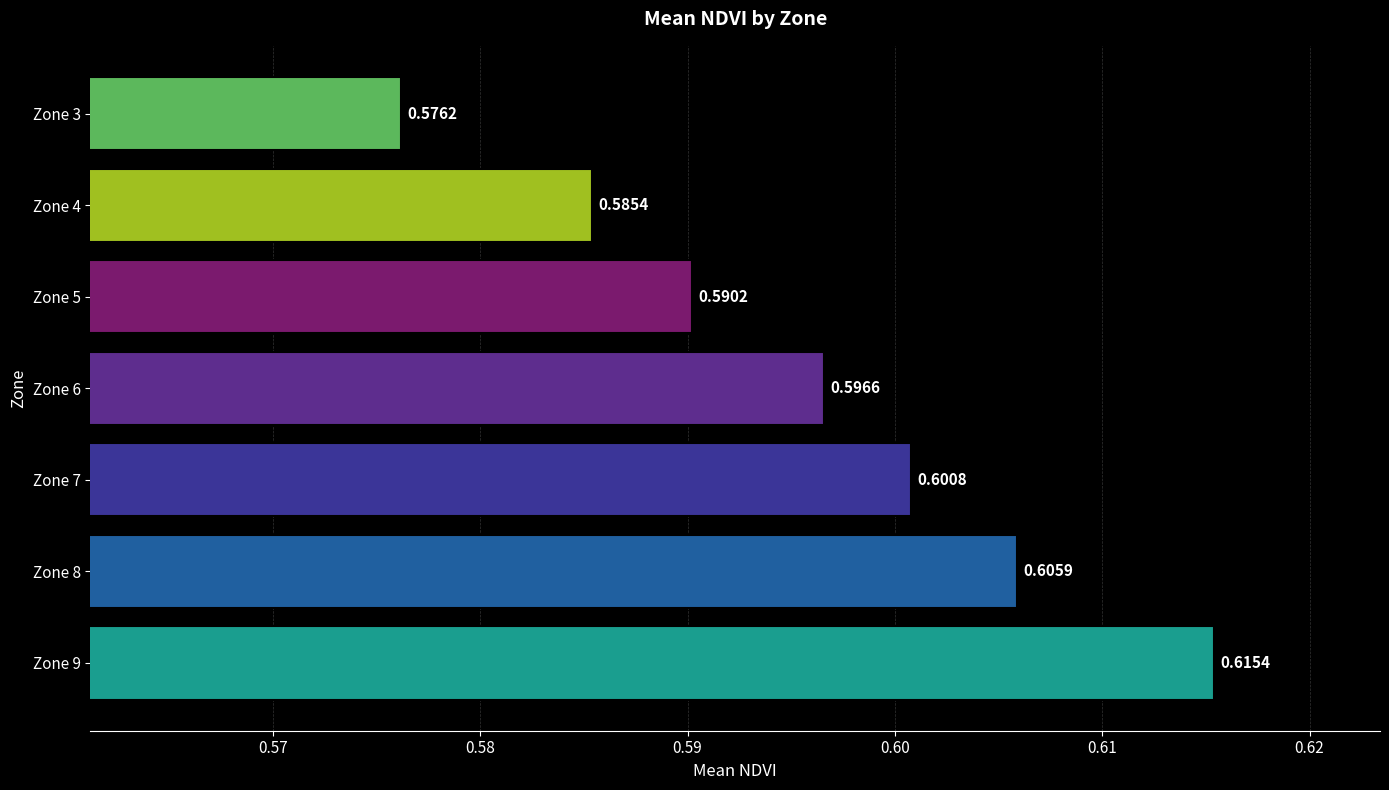

Where is the data nearest to the value 0?

Zone 3